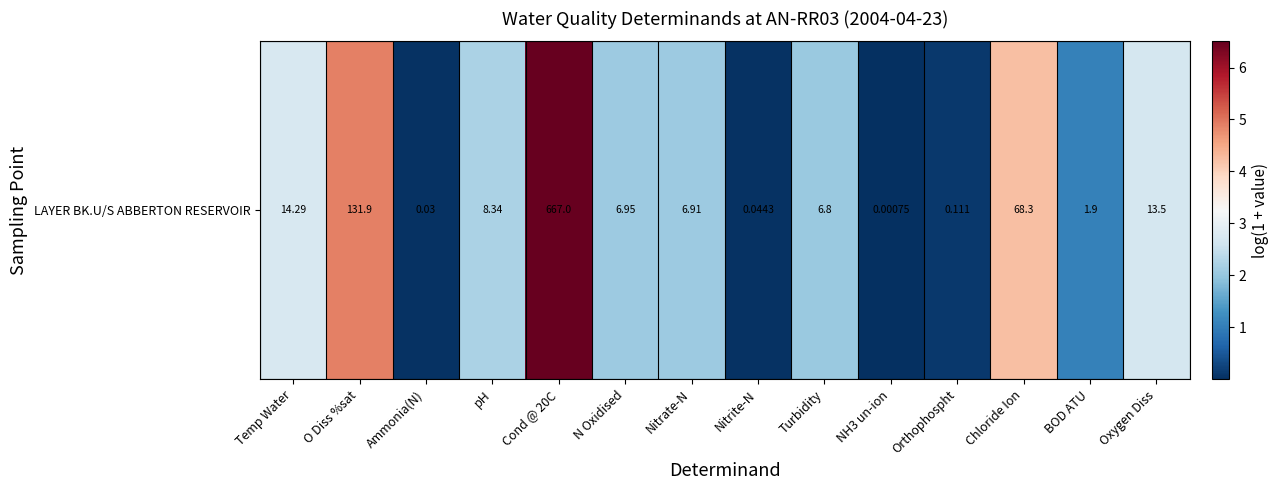

What is the greatest value displayed?

6.5